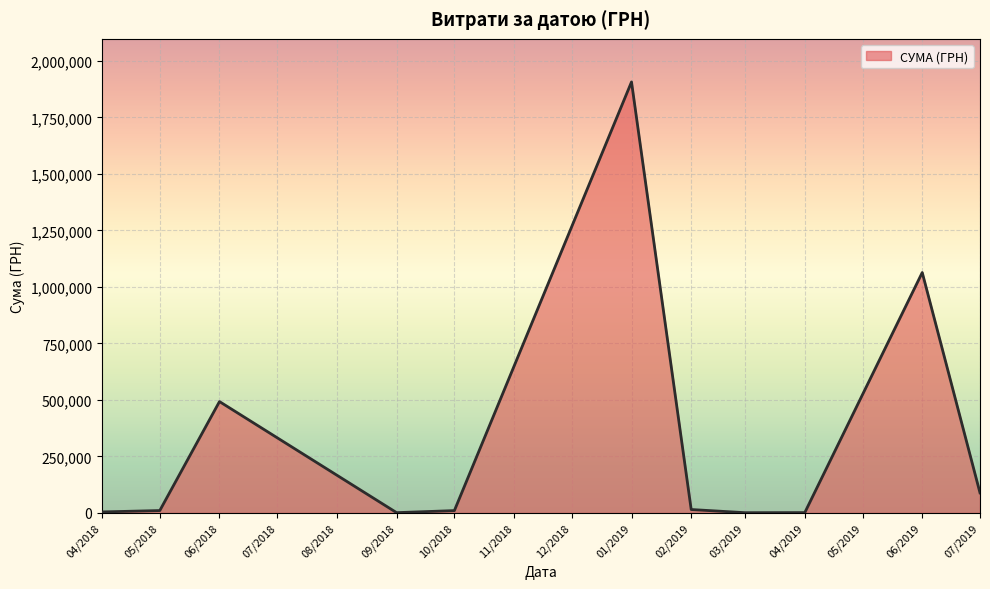

What is the difference between the maximum and minimum values?

1905638.0